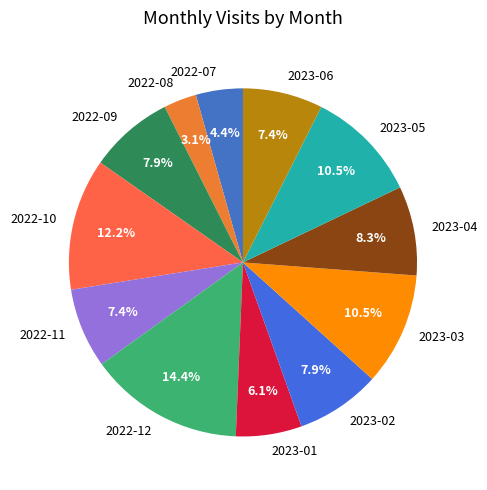

Does 2023-05 account for over 50% of the chart?

No